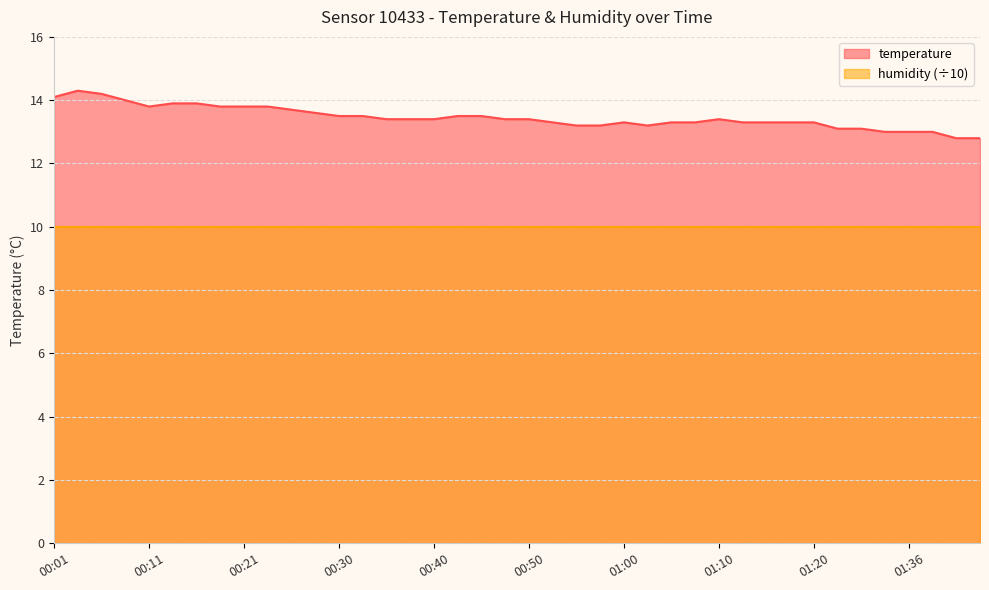

The chart shows a value of 6.3 at 00:57. True or false?

False